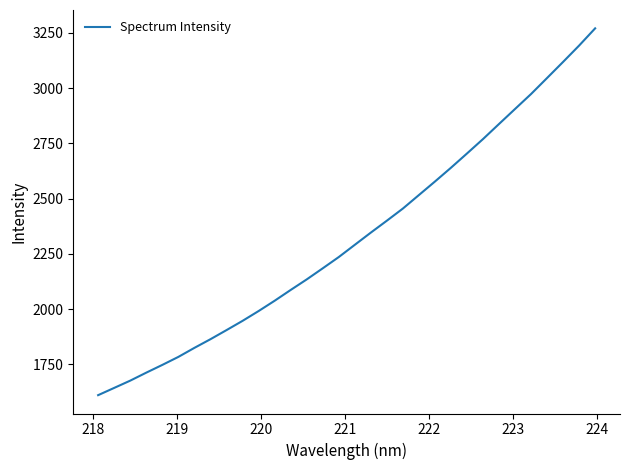

What is the maximum value shown in the chart?

3270.0